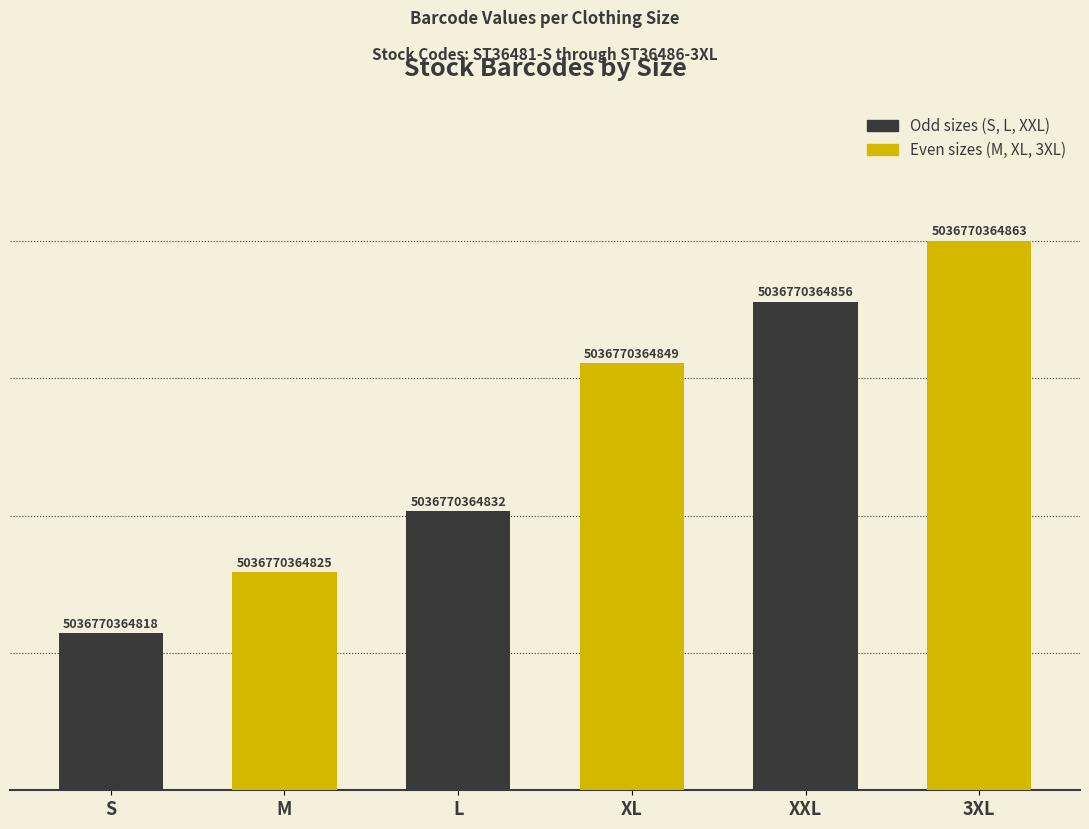

What is the difference between the second highest and minimum values?

38